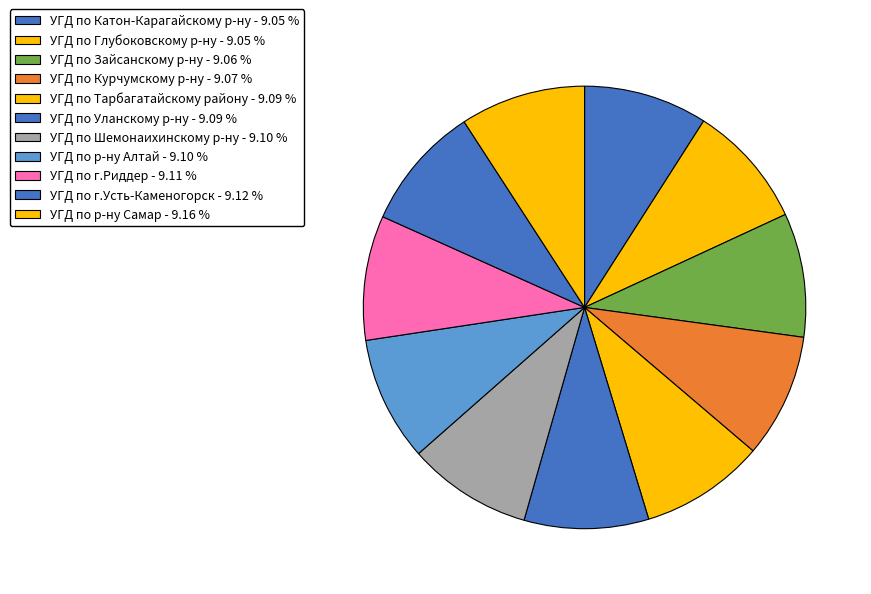

What is the ratio of the value at УГД по Глубоковскому р-ну to the value at УГД по Уланскому р-ну?

1.0